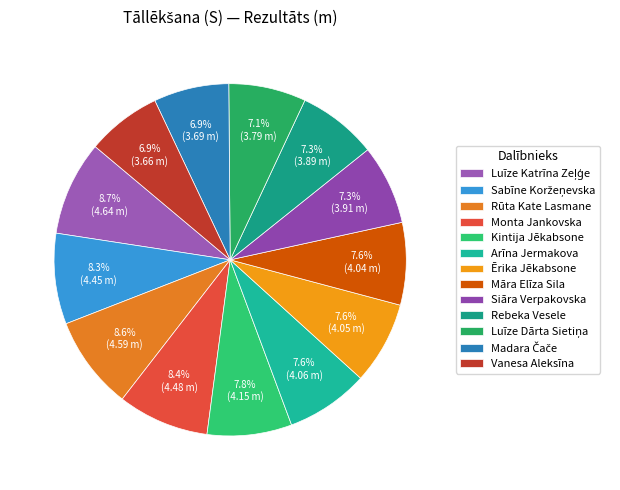

What portion of the pie excludes Luīze Dārta Sietiņa?

92.9%